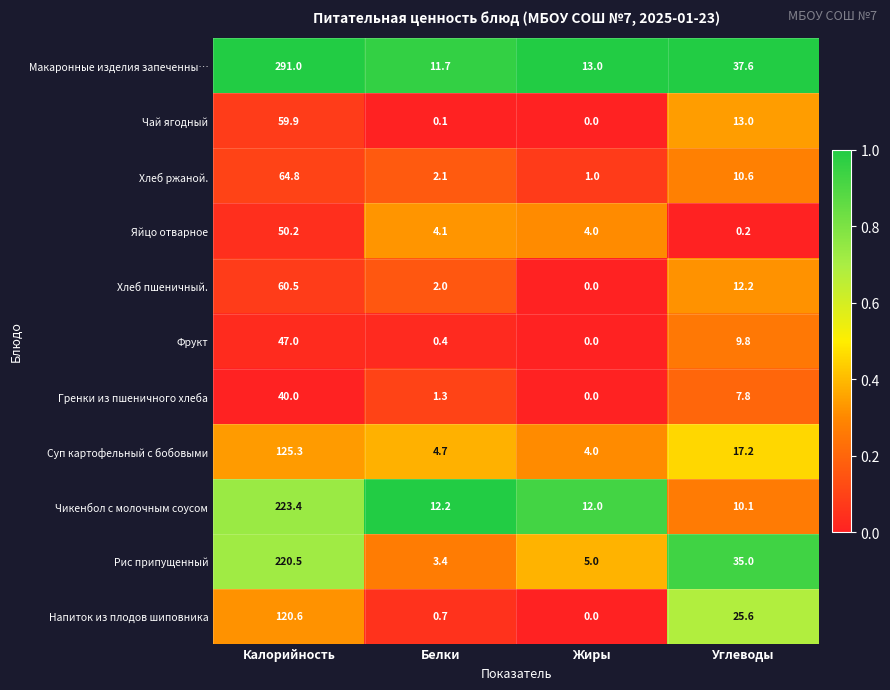

Which series changed the most between Белки and Жиры?

Хлеб пшеничный.